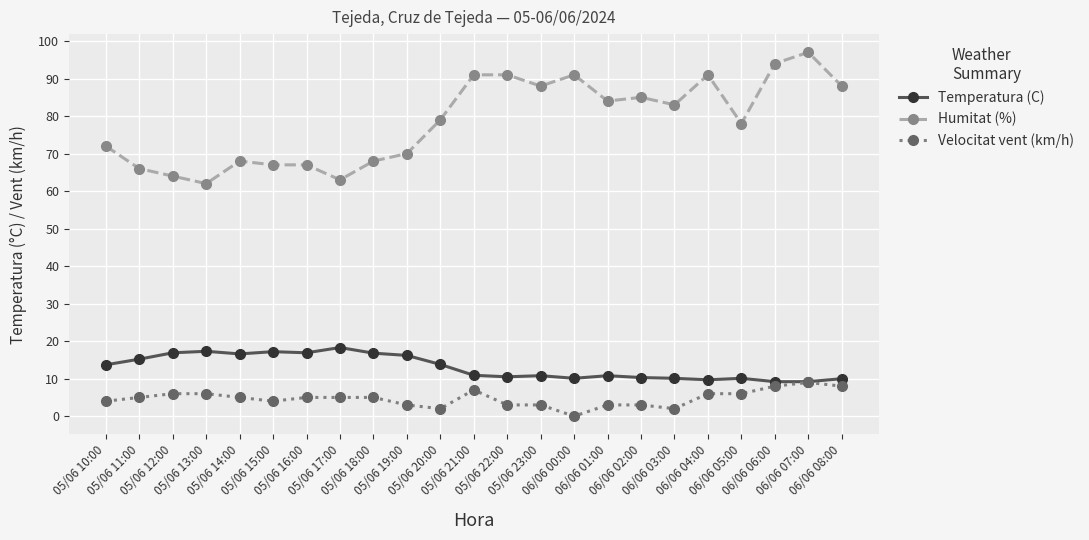

Between 05/06 12:00 and 05/06 21:00, which series saw the biggest shift?

Humitat (%)